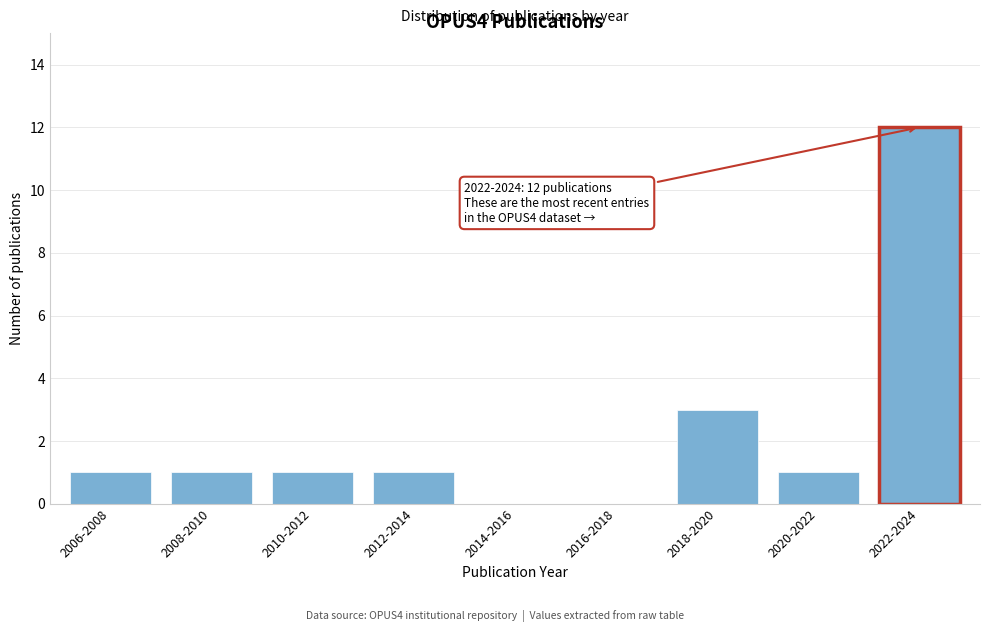

Reading left to right, list all the values displayed in this chart.

2006-2008=1	2008-2010=1	2010-2012=1	2012-2014=1	2014-2016=0	2016-2018=0	2018-2020=3	2020-2022=1	2022-2024=12